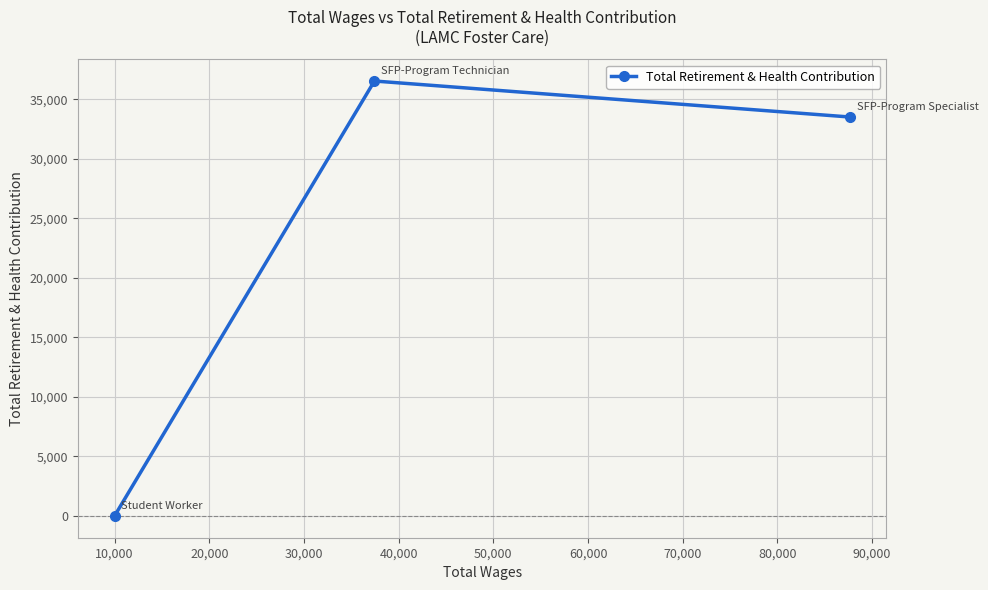

How many lines are shown in the chart?

1